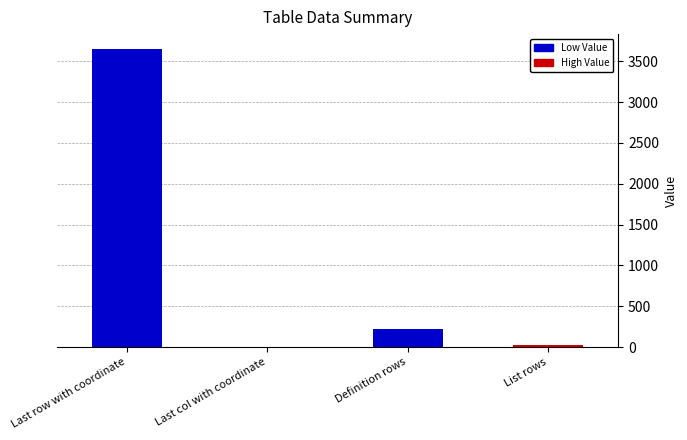

Is it true that the value at Definition rows is 90?

False